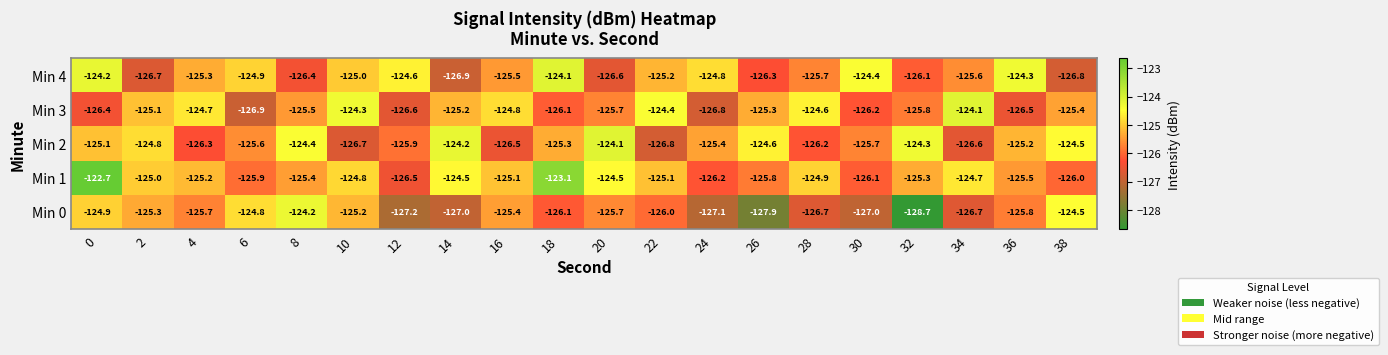

What is the average value of the Min 3 series?

-125.5